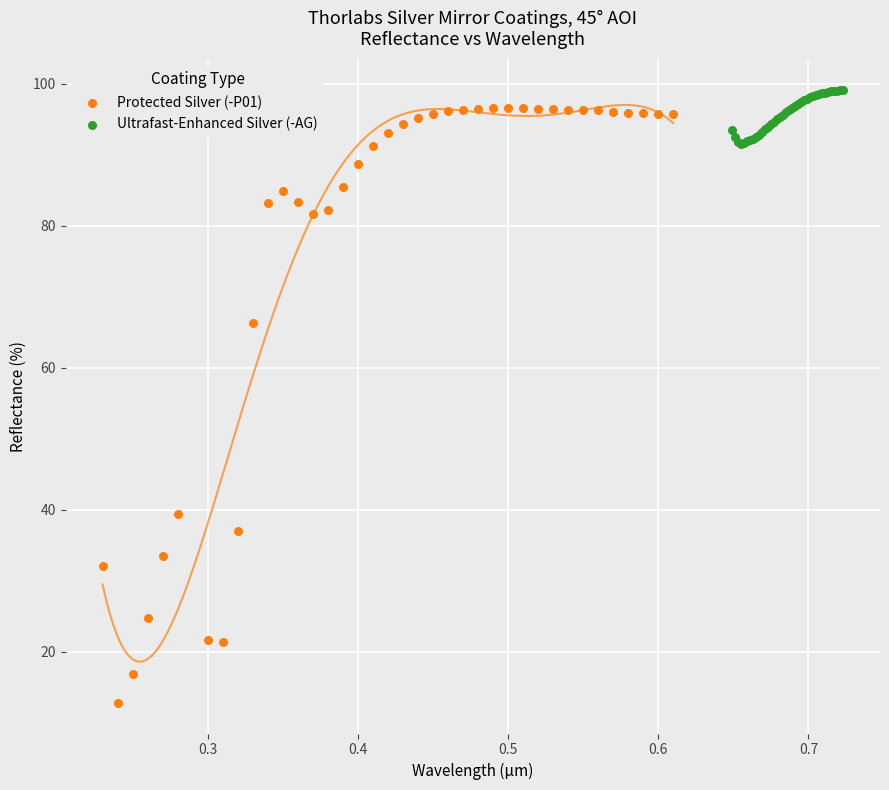

Which series contains the lowest Y value?

Protected Silver (-P01)